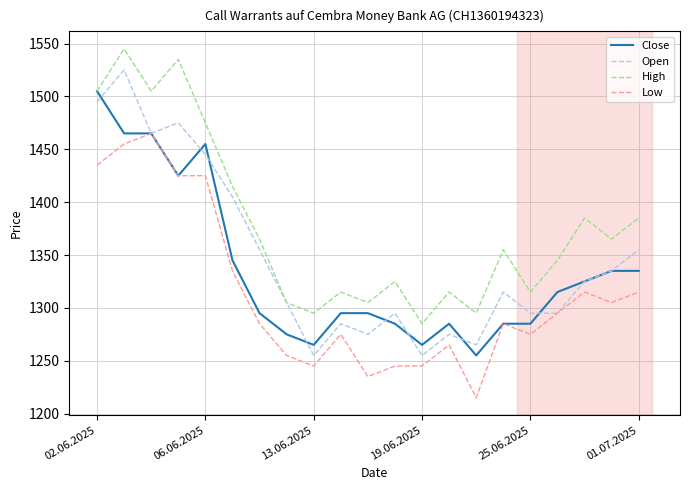

Rank the series by their average value, from highest to lowest.

High, Open, Close, Low